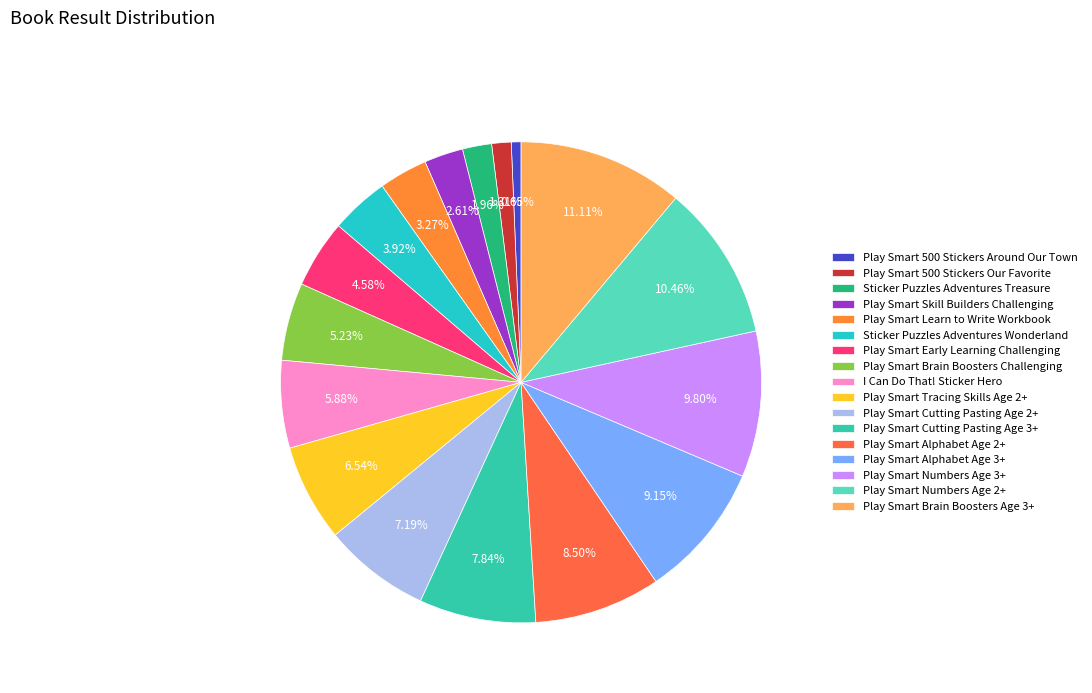

Between Sticker Puzzles Adventures Treasure and Play Smart Tracing Skills Age 2+, which is larger?

Play Smart Tracing Skills Age 2+